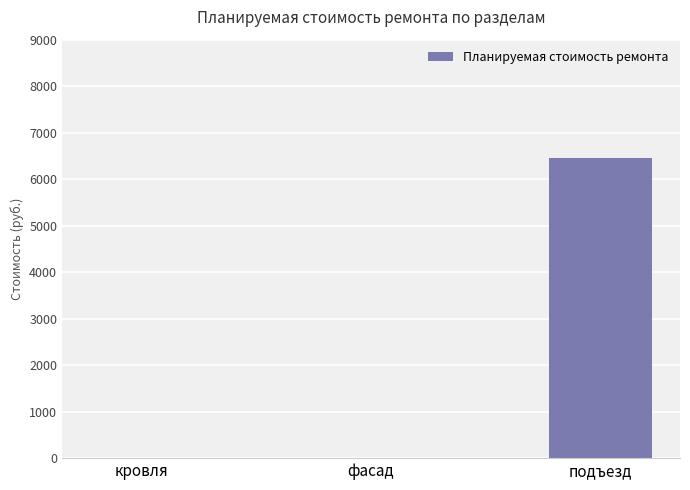

Is it true that the value at подъезд is 6448.2?

True